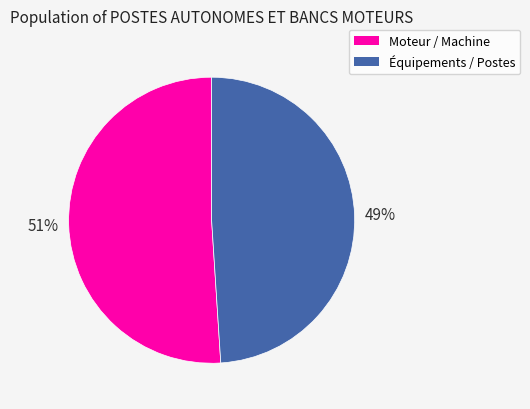

Does any single category account for the majority?

Yes